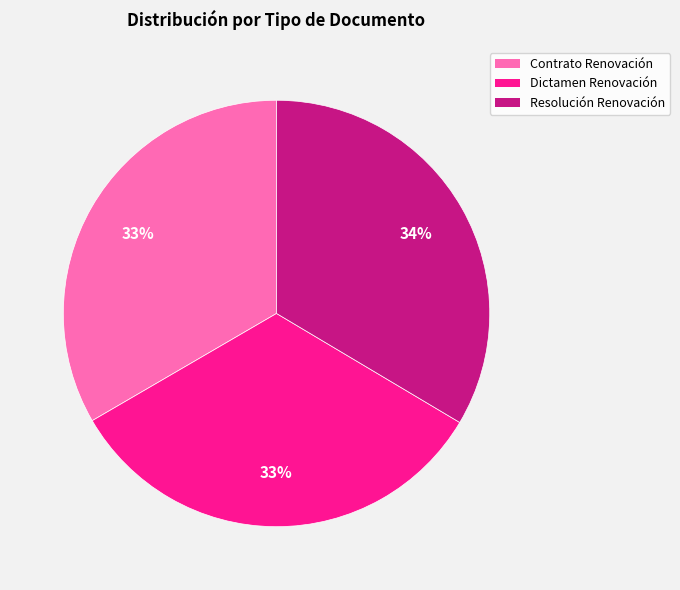

Combined, do Resolución Renovación and Contrato Renovación account for over 50%?

Yes